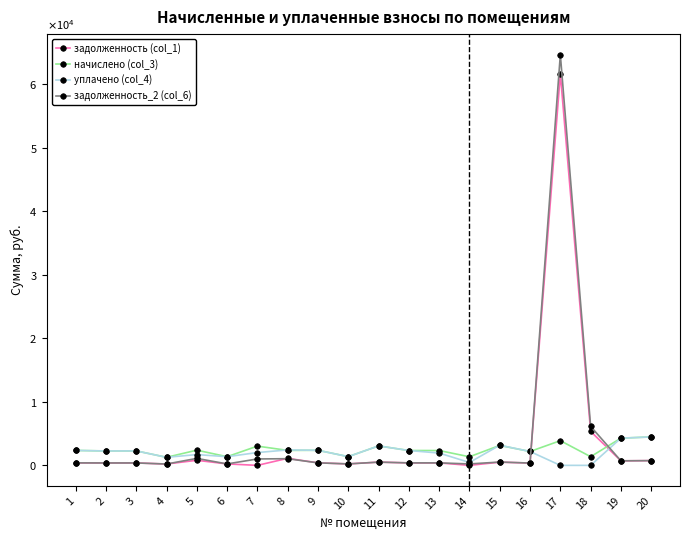

Does the chart have visible grid lines?

No